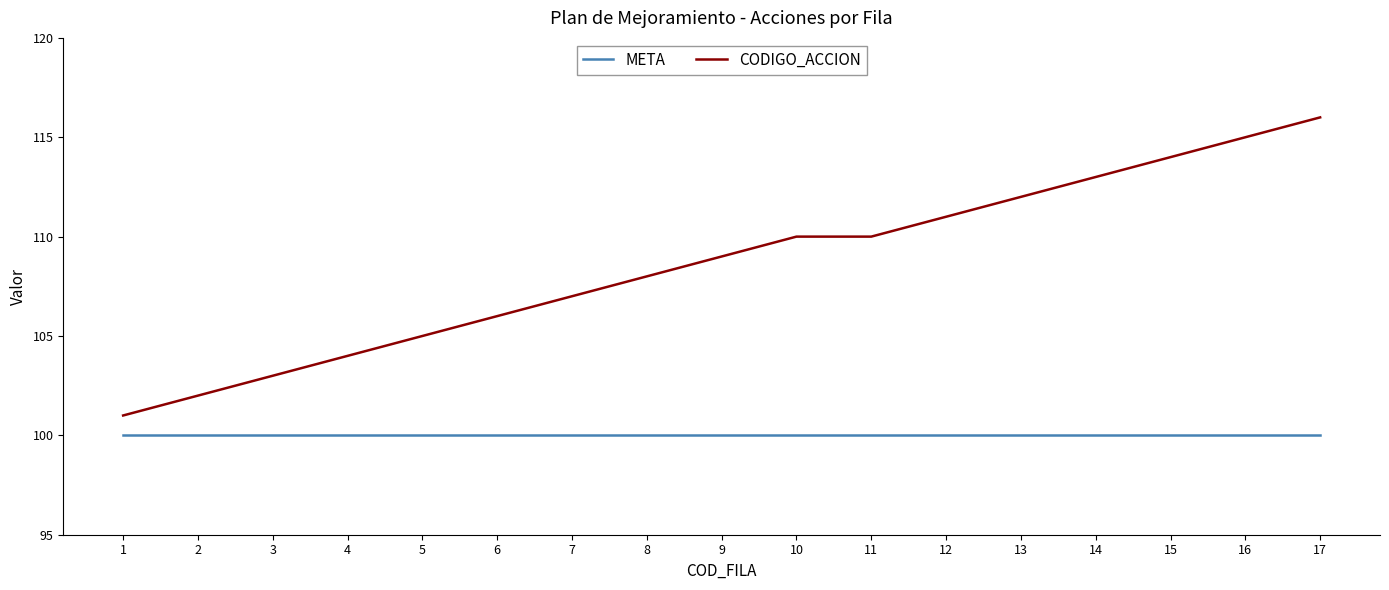

What are all the series names shown in the legend?

META, CODIGO_ACCION